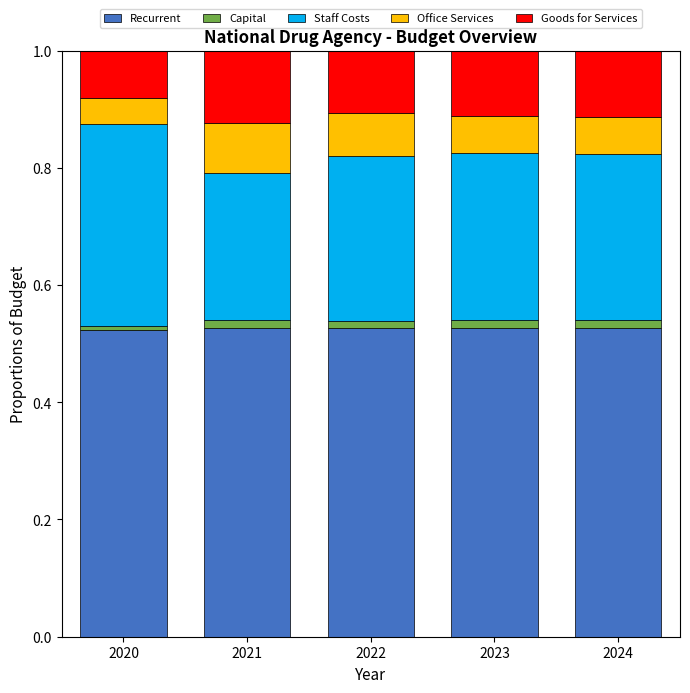

Is it true that Recurrent equals 0.8 at 2021?

False